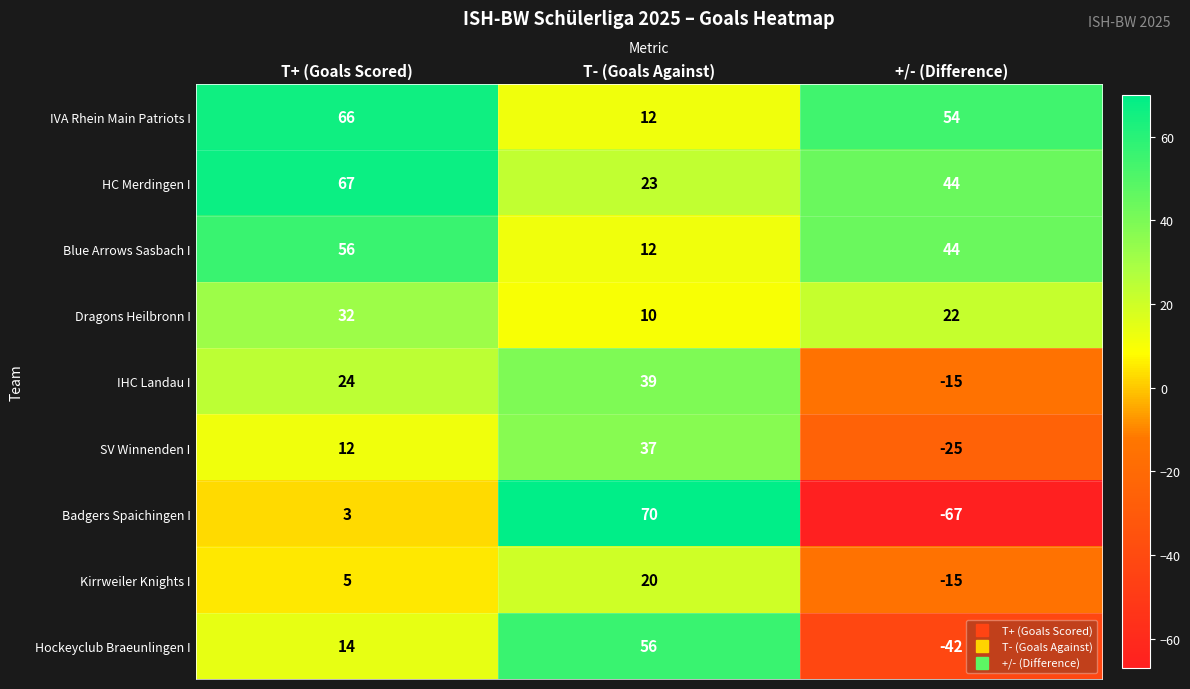

What is the approximate value of Badgers Spaichingen I at +/- (Difference)?

-67